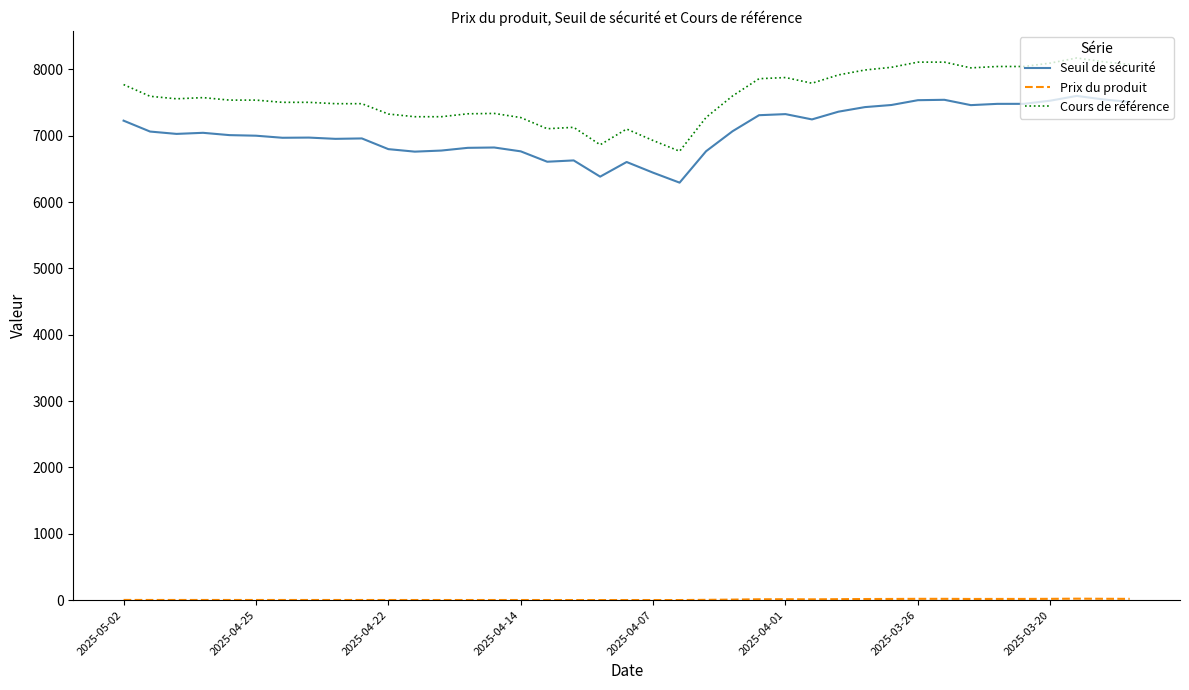

What is the minimum value shown in the chart?

0.6